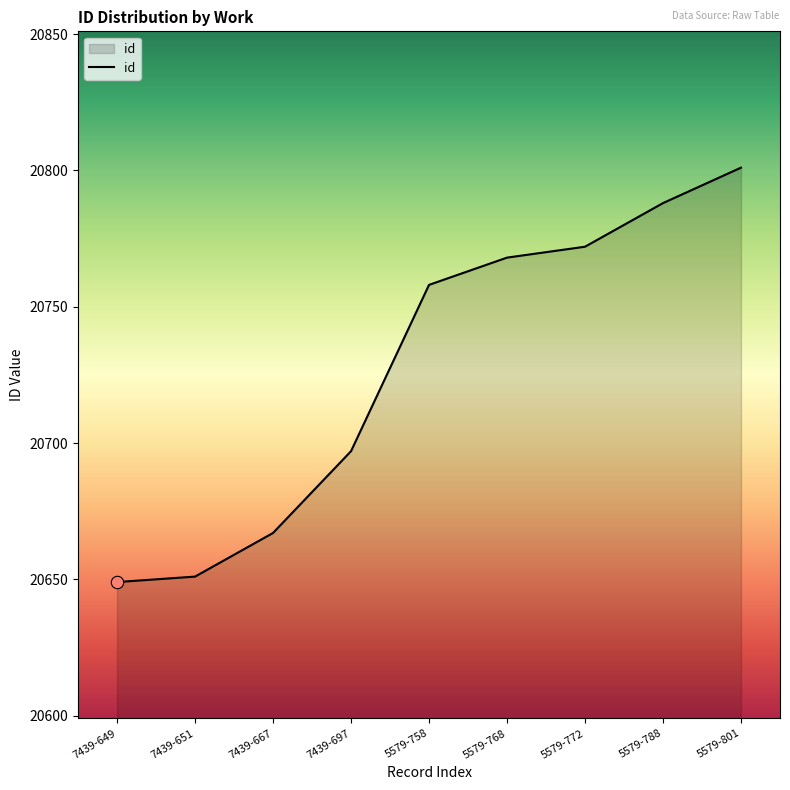

Between 5579-758 and 5579-768, which is larger?

5579-768